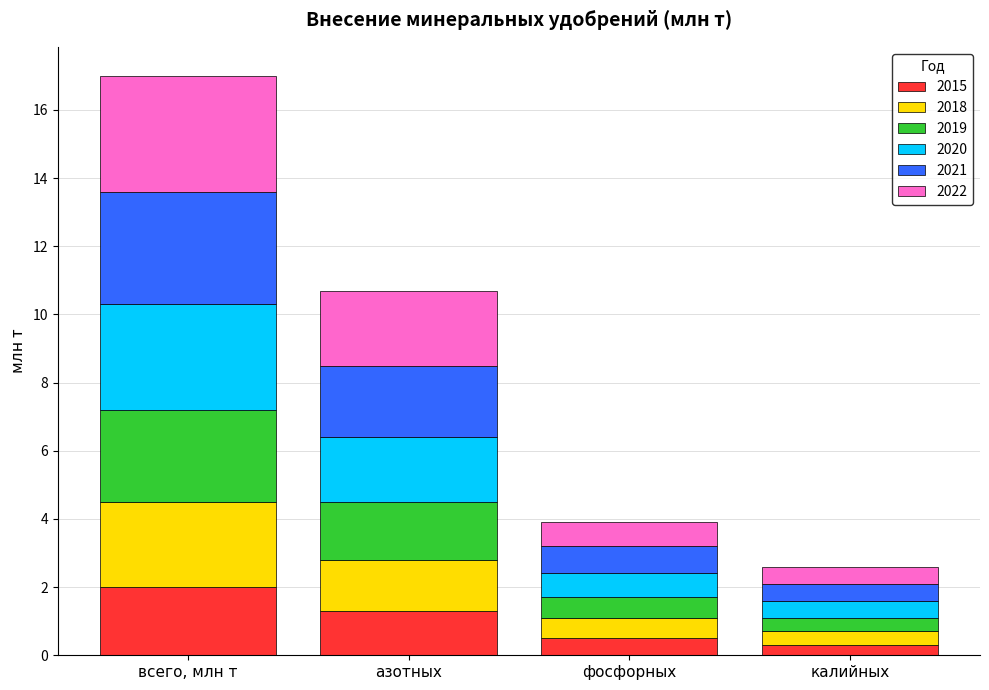

Reading right to left, list the values for the 2015 series.

калийных=0.3	фосфорных=0.5	азотных=1.3	всего, млн т=2.0